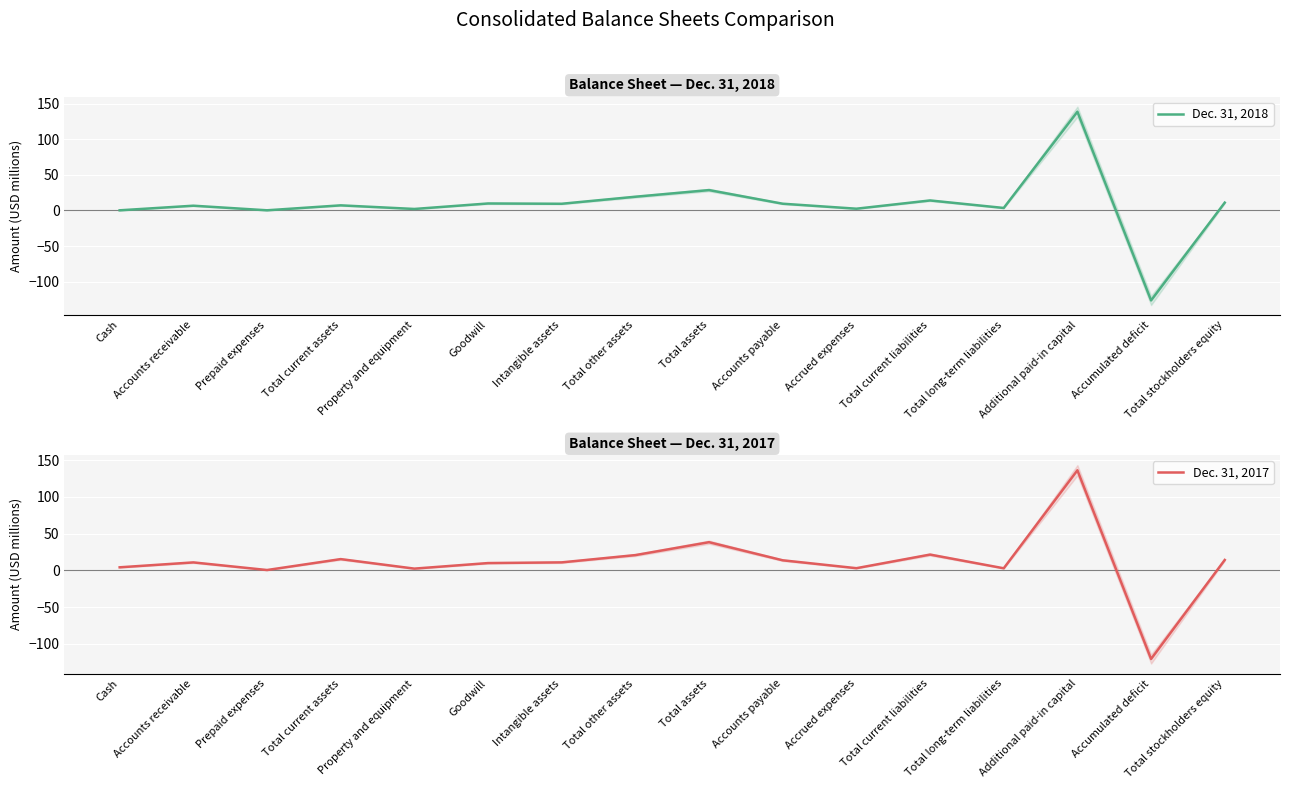

Rank the categories by Dec. 31, 2018 value from lowest to highest.

Accumulated deficit, Cash, Prepaid expenses, Property and equipment, Accrued expenses, Total long-term liabilities, Accounts receivable, Total current assets, Intangible assets, Accounts payable, Goodwill, Total stockholders equity, Total current liabilities, Total other assets, Total assets, Additional paid-in capital